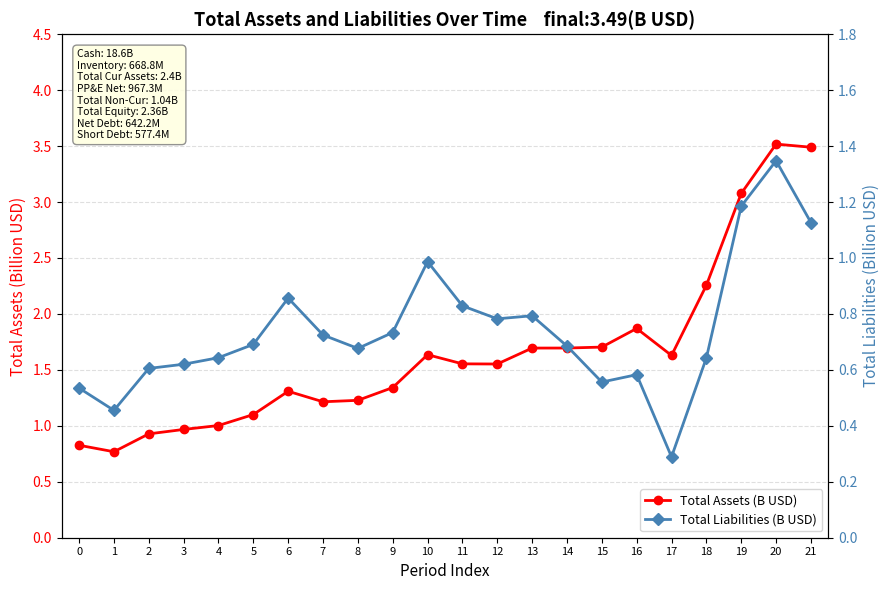

What value does the Total Assets (B USD) series have at 3?

1.0